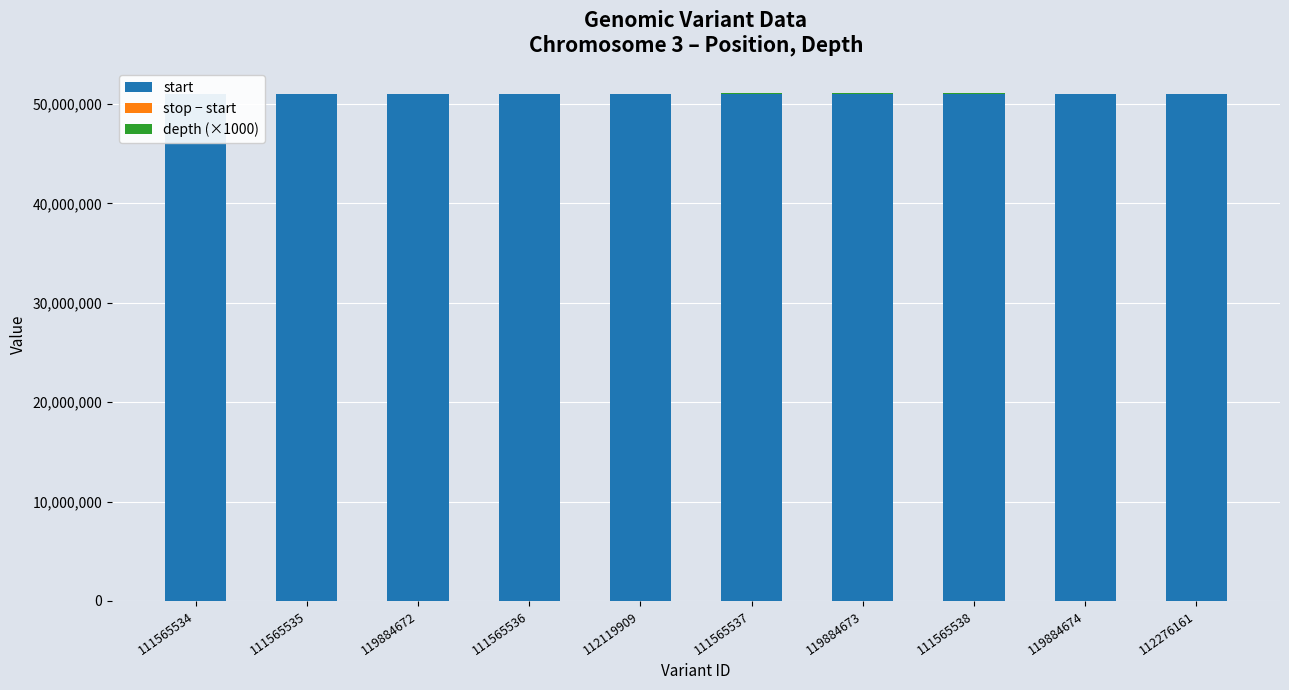

Which series changed the most between 111565537 and 112276161?

depth (×1000)